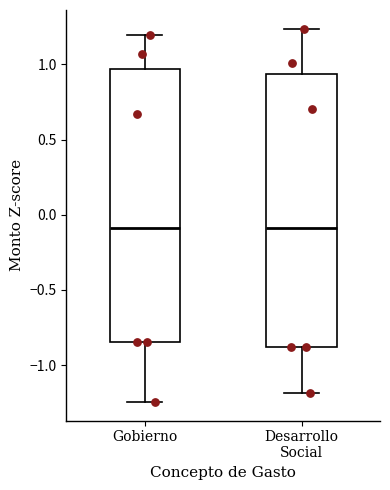

Reading left to right, read every box against the y-axis: the position of its median line, the range the box covers, and the ends of its whiskers. The values are not printed on the chart, so give them approximately, as read against the axis.

Gobierno: median -0.10, box -0.85 to 0.95, whiskers -1.25 to 1.20
Desarrollo Social: median -0.10, box -0.90 to 0.95, whiskers -1.20 to 1.25